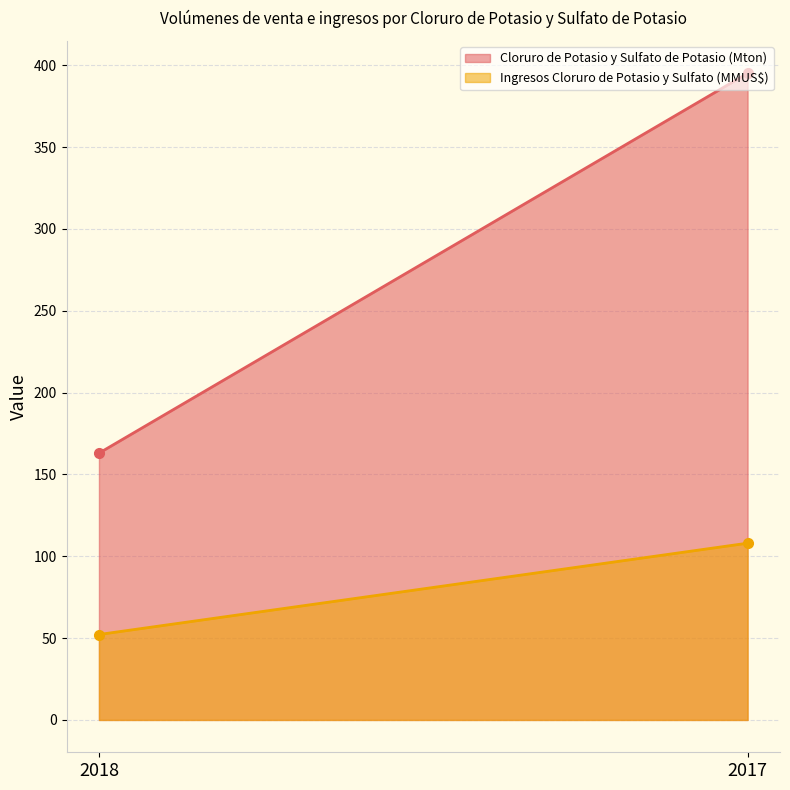

What is the average value of the Ingresos Cloruro de Potasio y Sulfato (MMUS$) series?

80.1